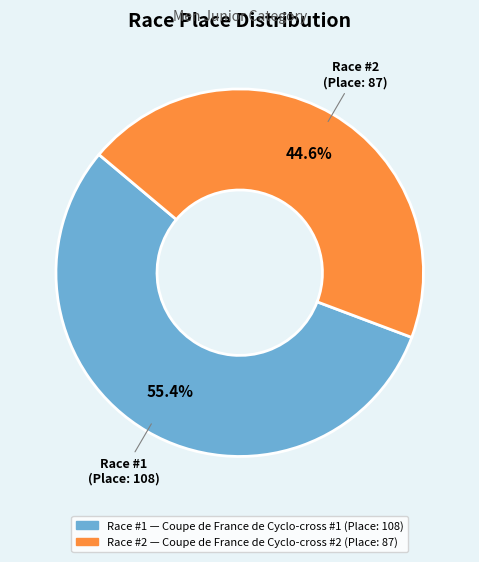

Is there any slice that represents more than half of the pie?

Yes